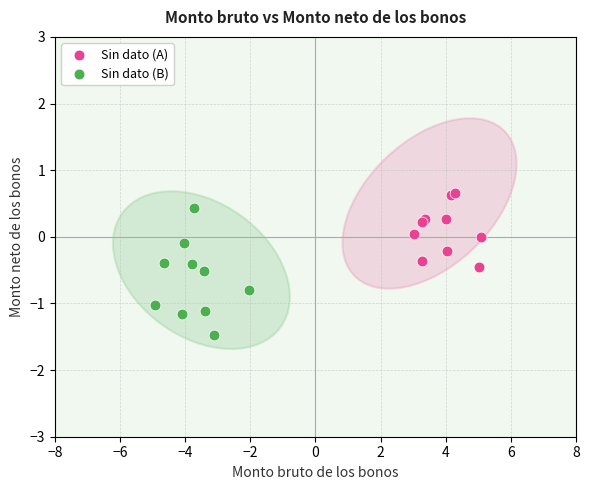

Which series has the largest Y range (max minus min)?

Sin dato (B)